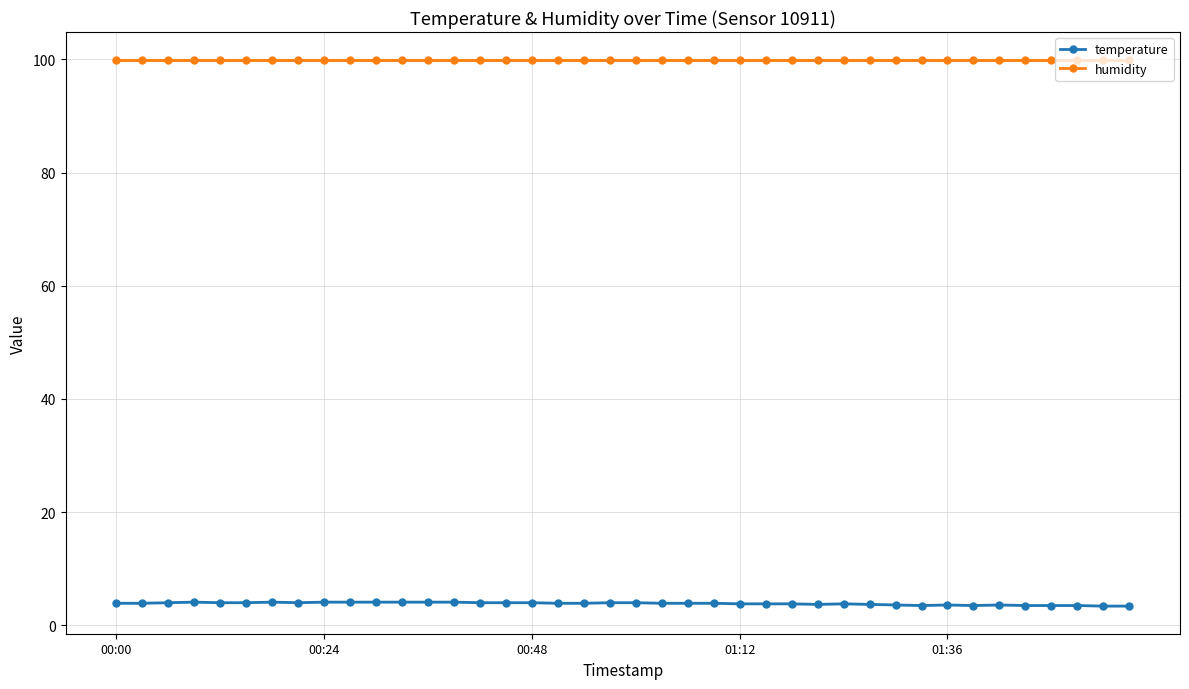

What is the minimum value shown in the chart?

3.4